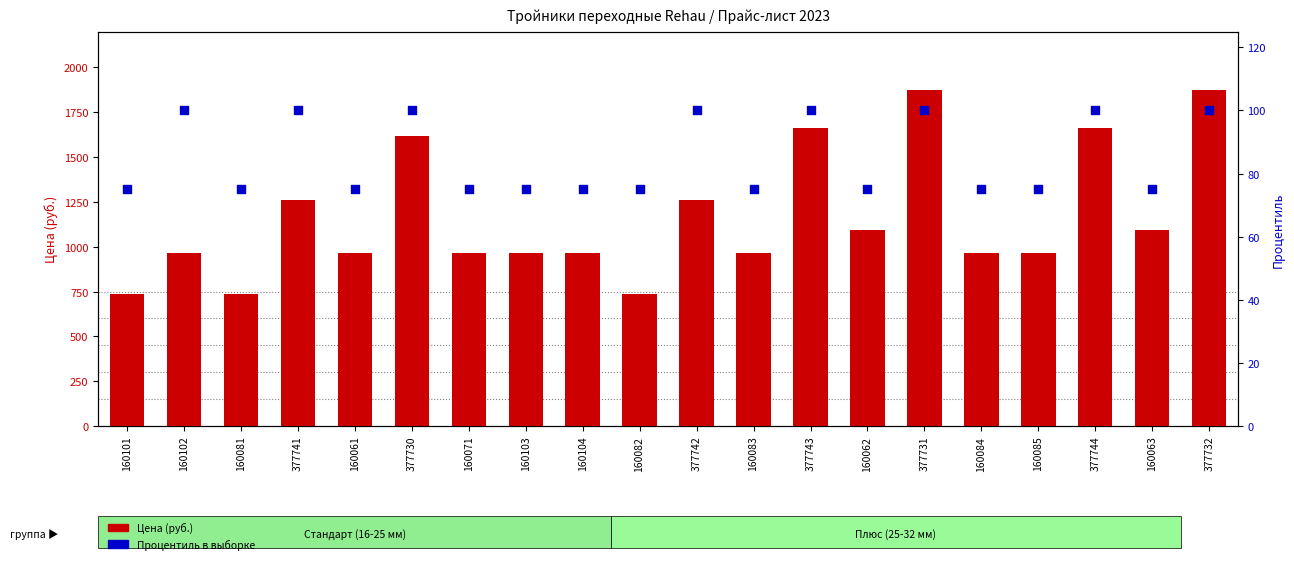

Which series has the widest spread of Y values?

Цена (руб.)